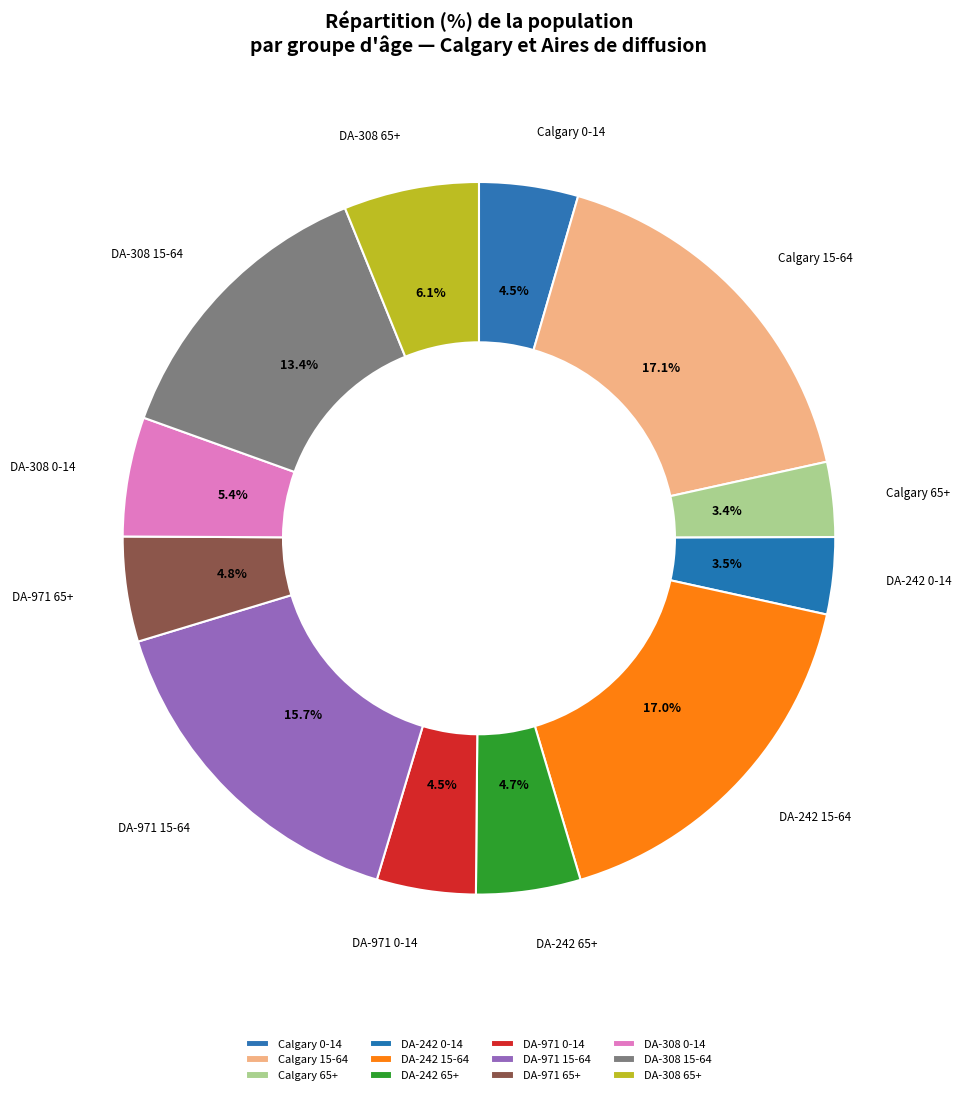

Is there any slice that represents more than half of the pie?

No